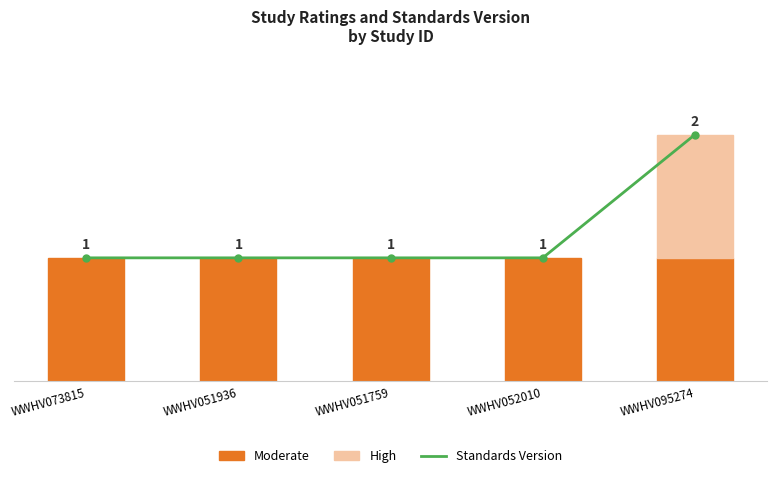

Is it true that High equals 0 at WWHV051759?

True